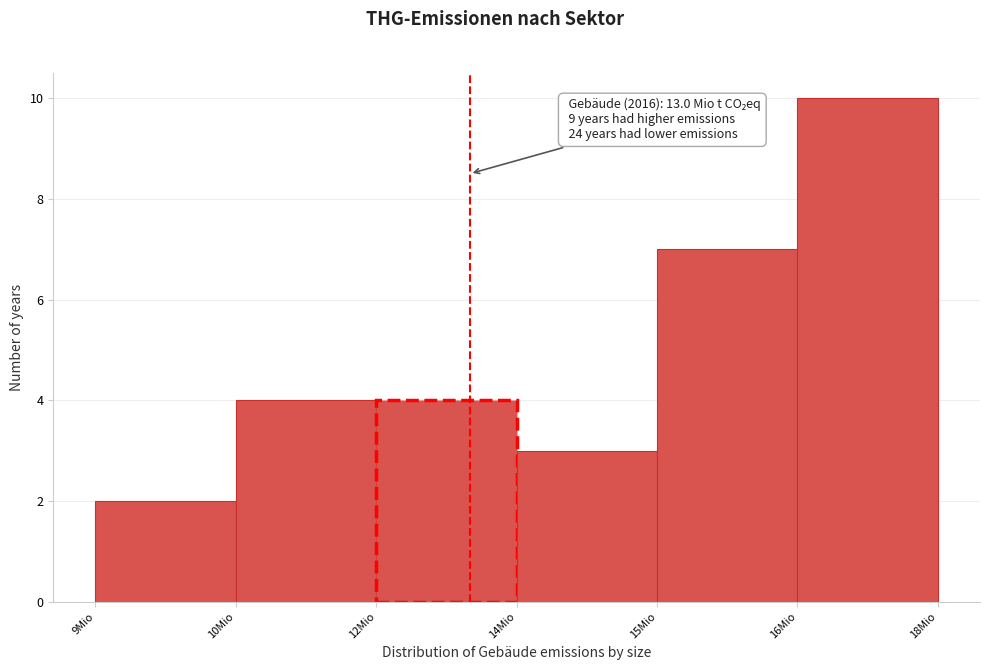

Reading right to left, transcribe all the data shown in this chart.

10	7	3	4	4	2